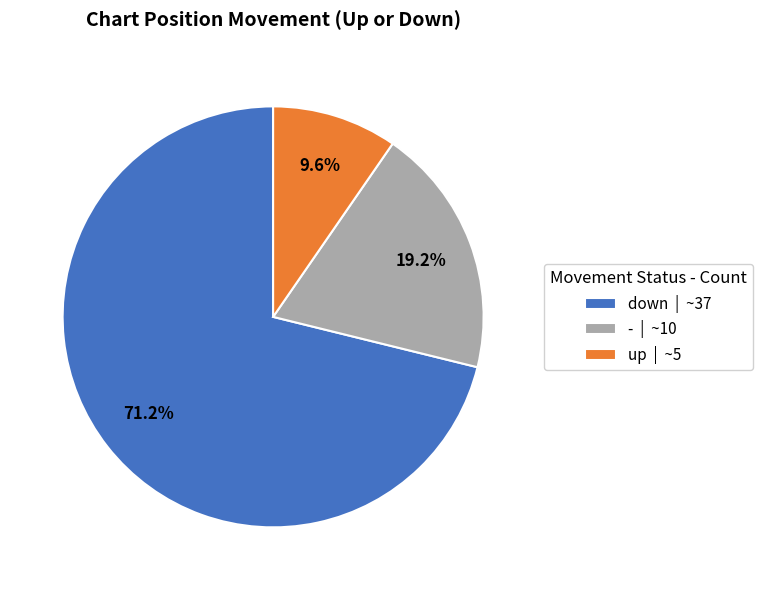

Which has a higher value, - | ~10 or up | ~5?

- | ~10